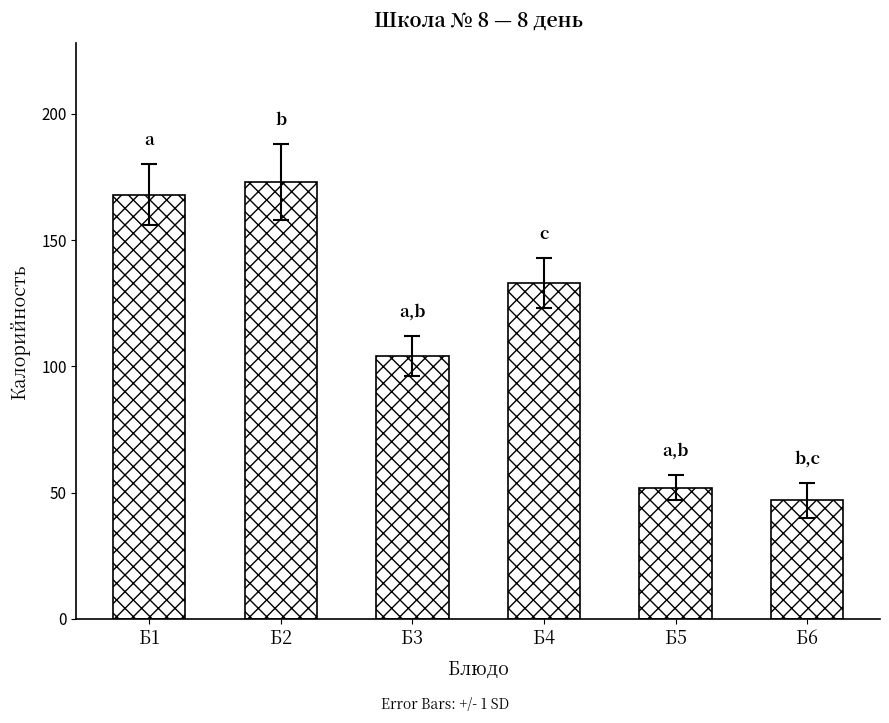

Approximately how many times larger is the value at Б5 compared to Б4?

0.4